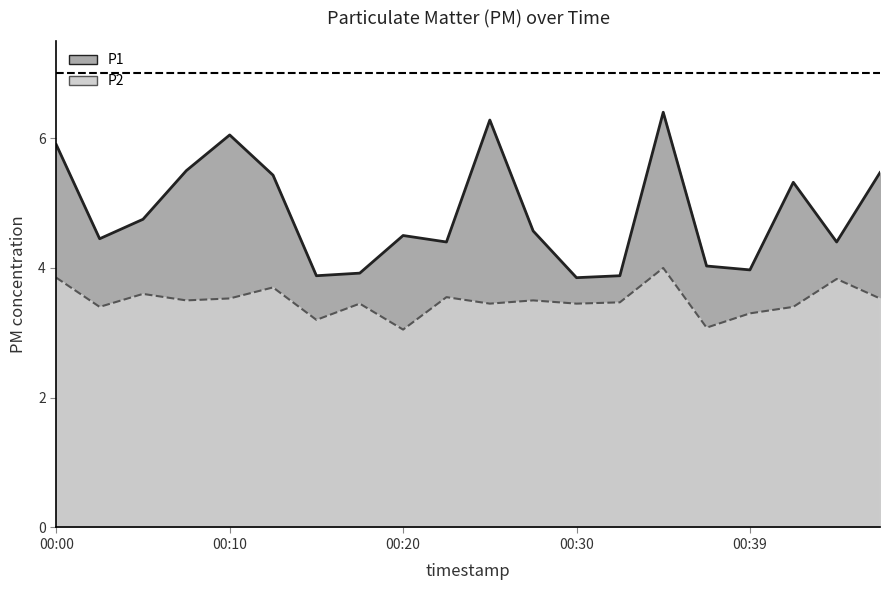

Between 00:17 and 00:10, which is larger?

00:10